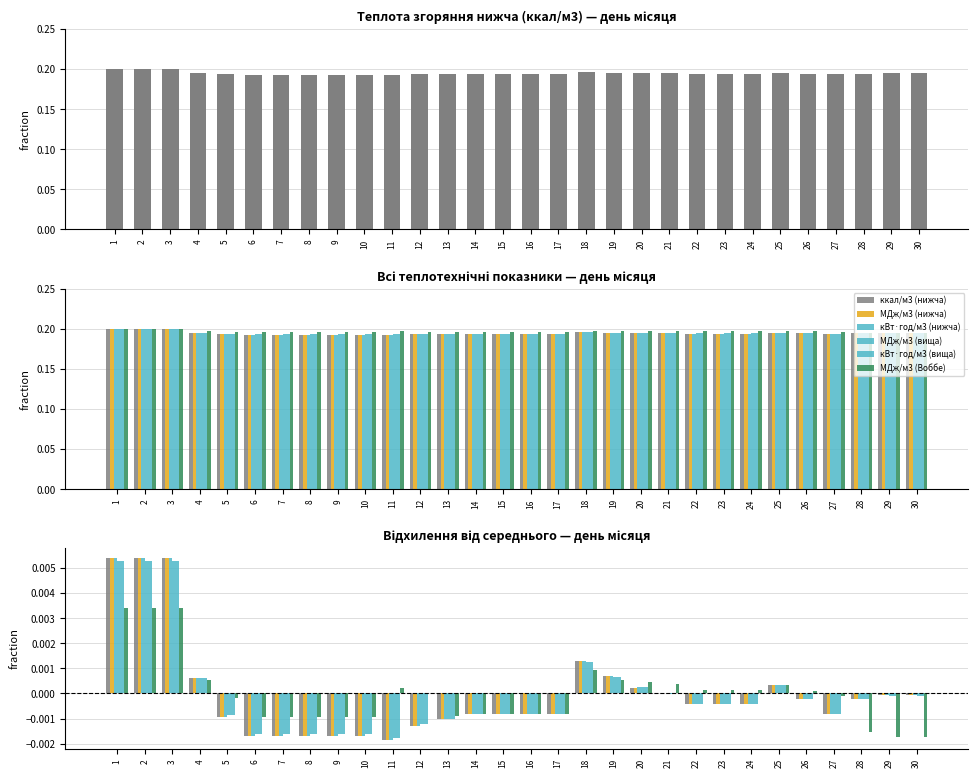

Count the number of data series in this chart.

6